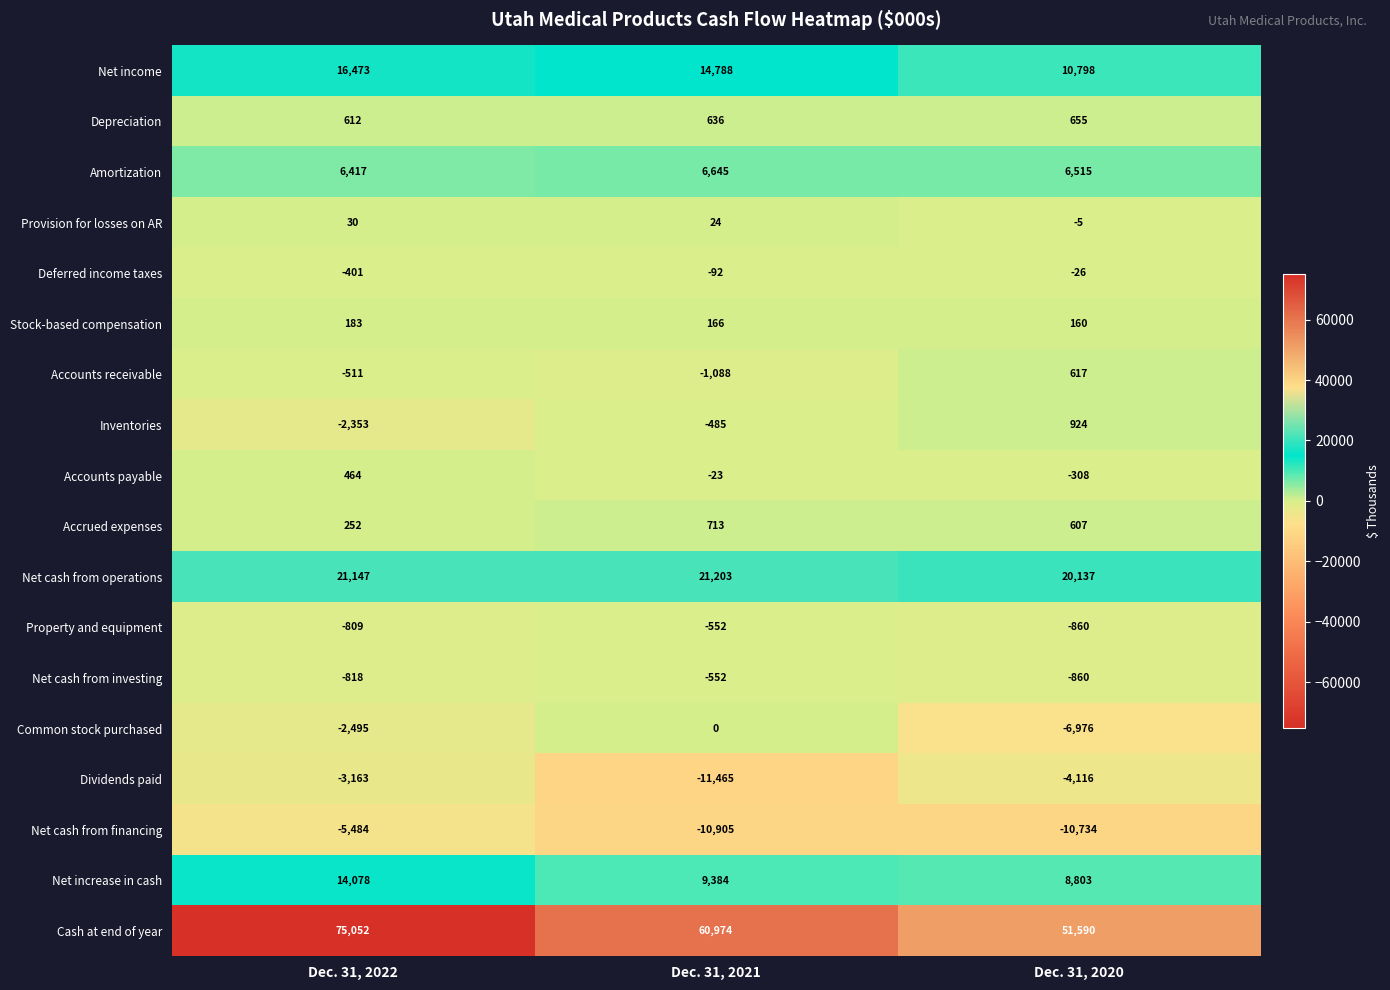

What is the total value across all series at Dec. 31, 2022?

118674